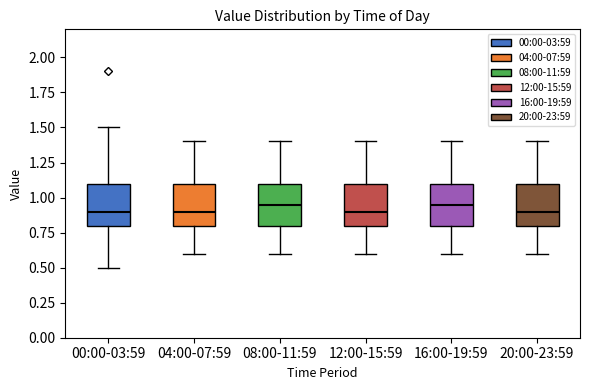

Where is the upper edge of the box for 20:00-23:59 on the y-axis? The values are not printed on the chart, so give them approximately, as read against the axis.

1.10